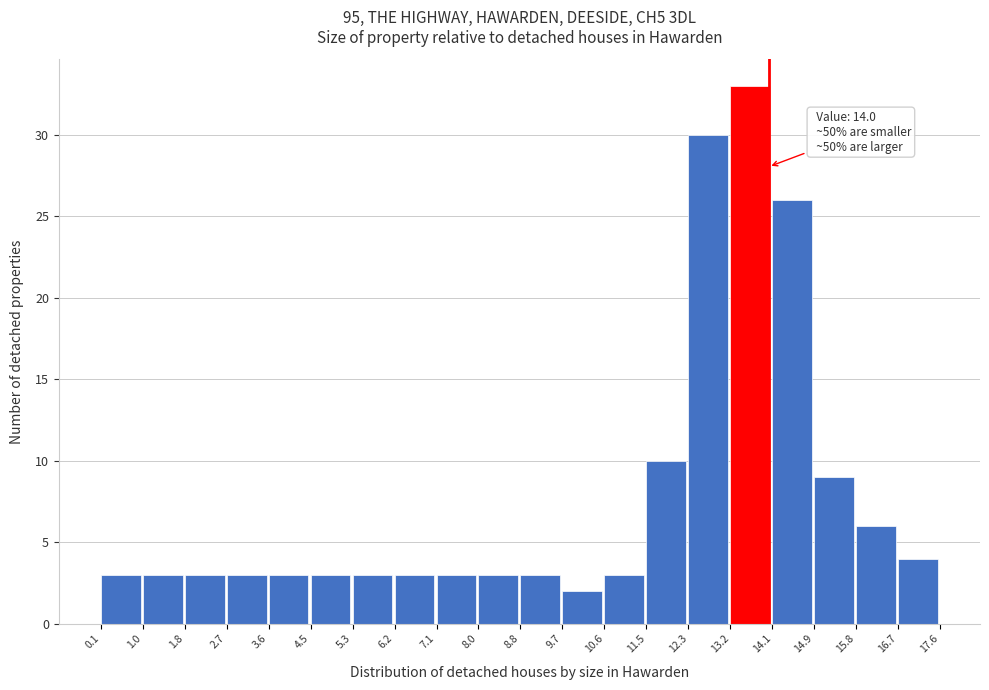

Which range on the x-axis has the tallest bar?

13.2 to 14.1